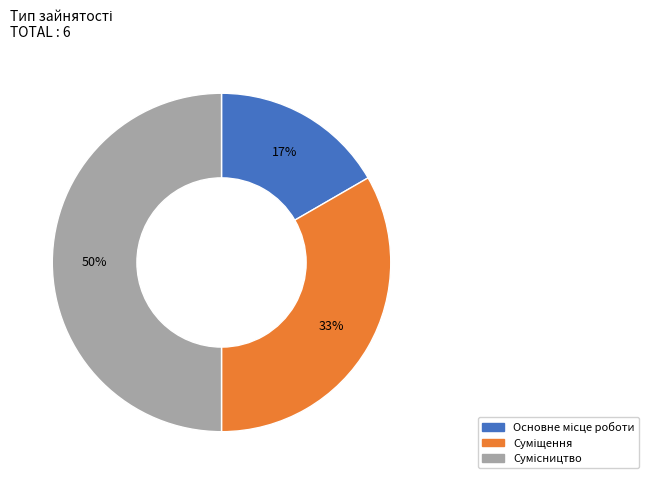

To the nearest percent, what is the average slice percentage?

33%